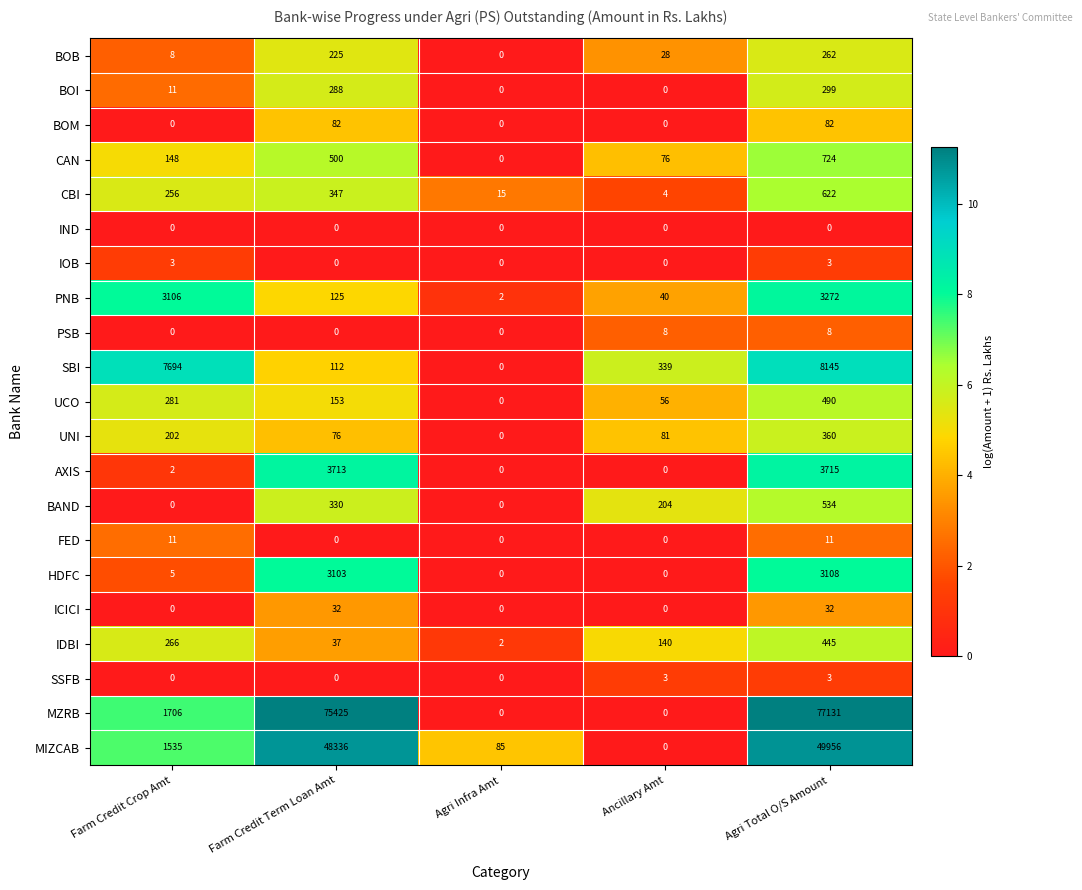

The value of MZRB at Farm Credit Crop Amt is 1005. True or false?

False